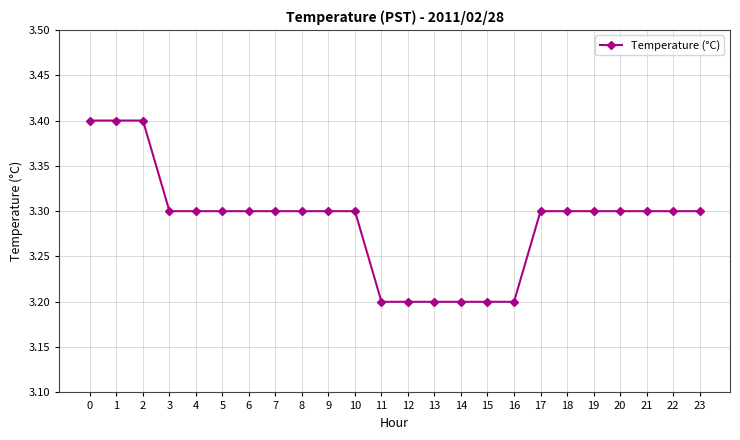

How many series are shown in this chart?

1